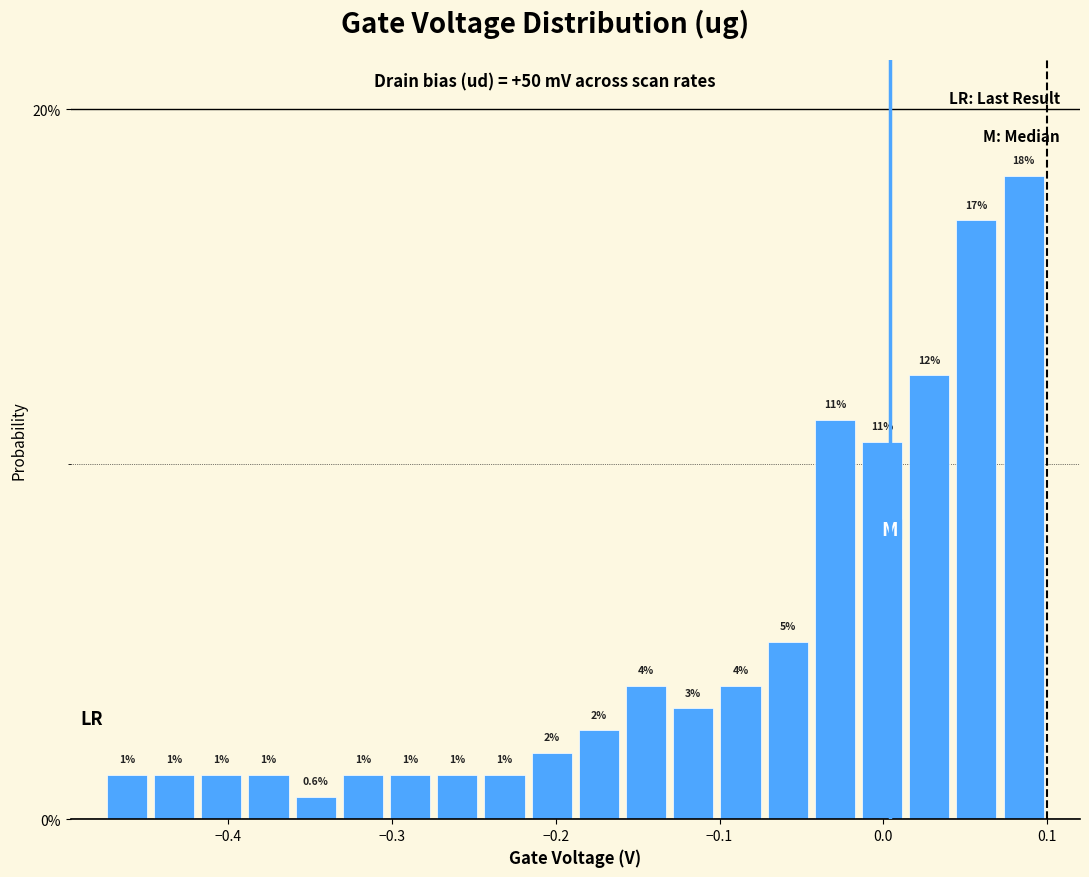

Around what value on the x-axis is the tallest bar? Give the approximate position of its centre, as read against the axis.

0.09